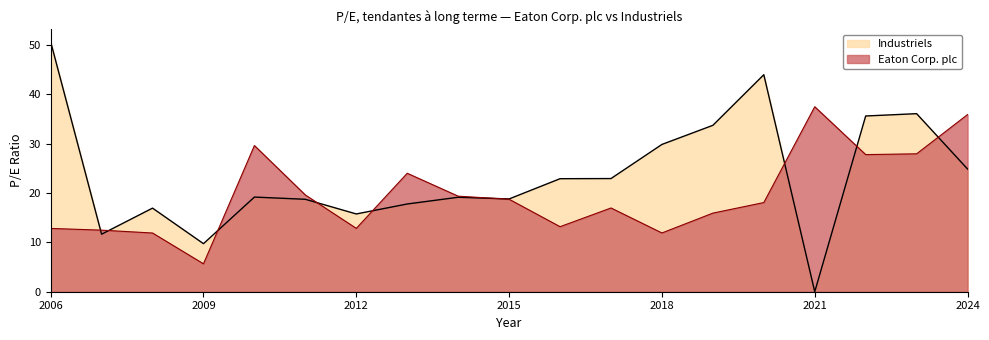

List the series in order of their overall mean, highest first.

Industriels, Eaton Corp. plc